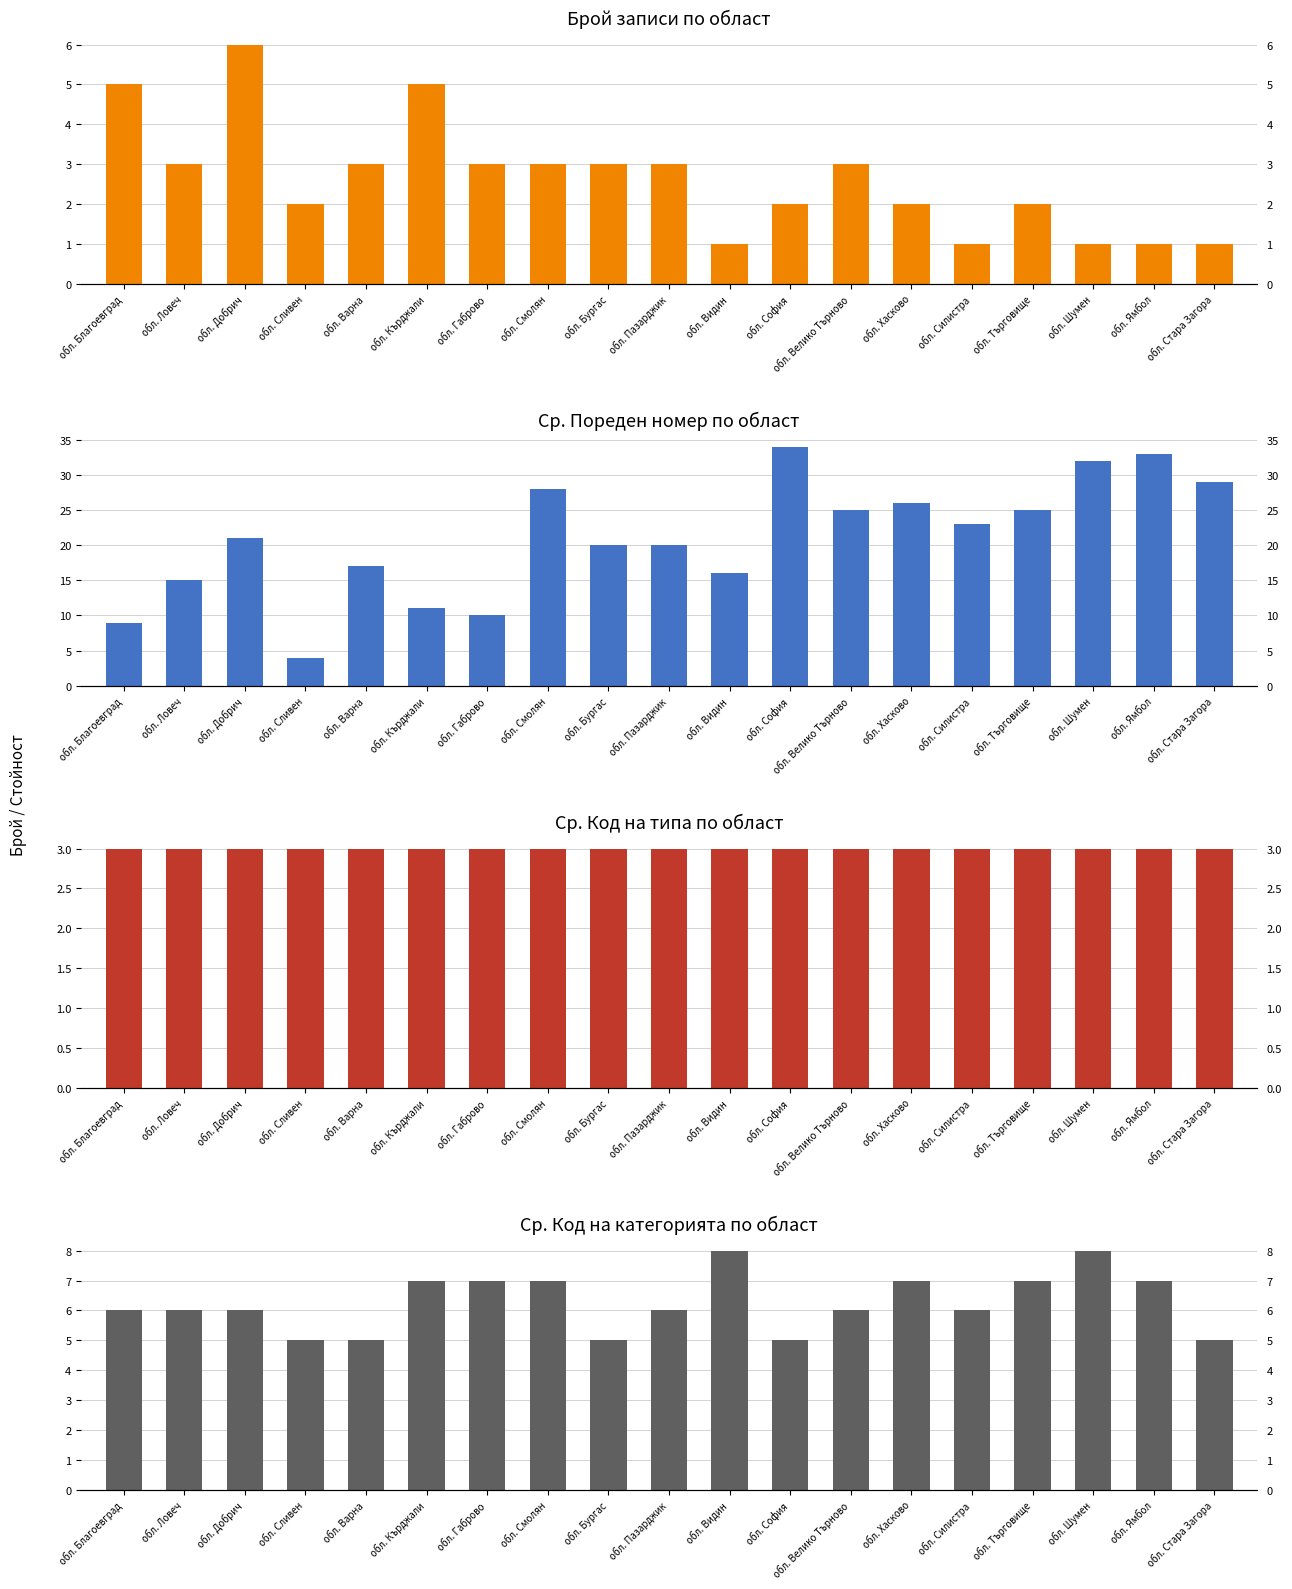

Read the Ср. Код на типа value at обл. Сливен.

3